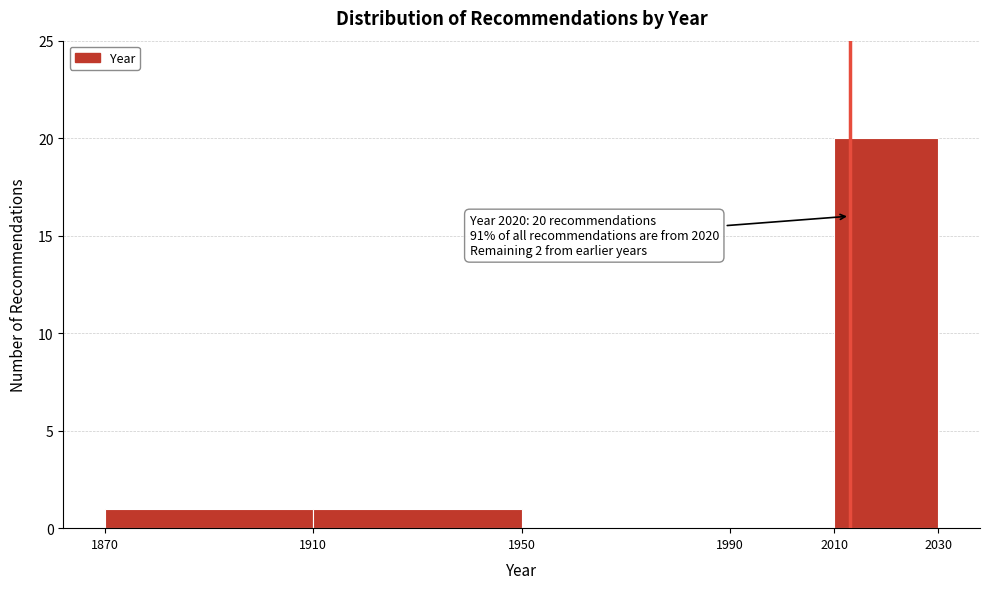

Over which range of the x-axis is the bar tallest?

2010 to 2030